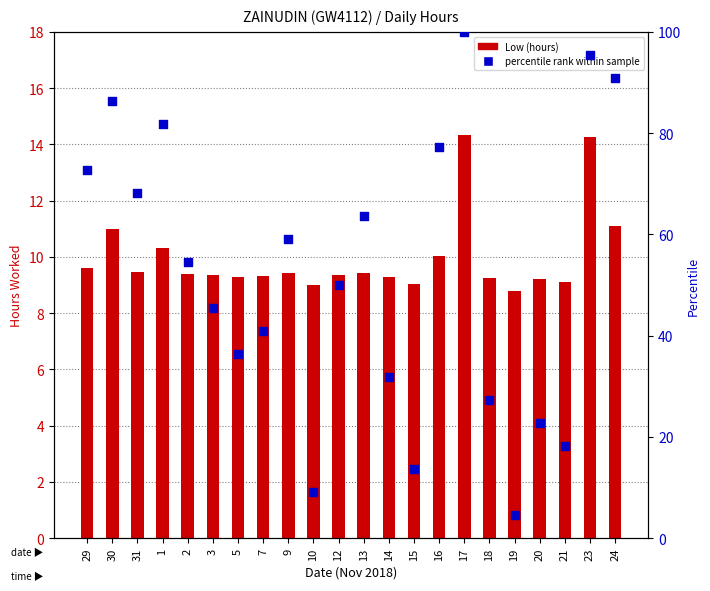

At how many categories does at least one series exceed 62?

9